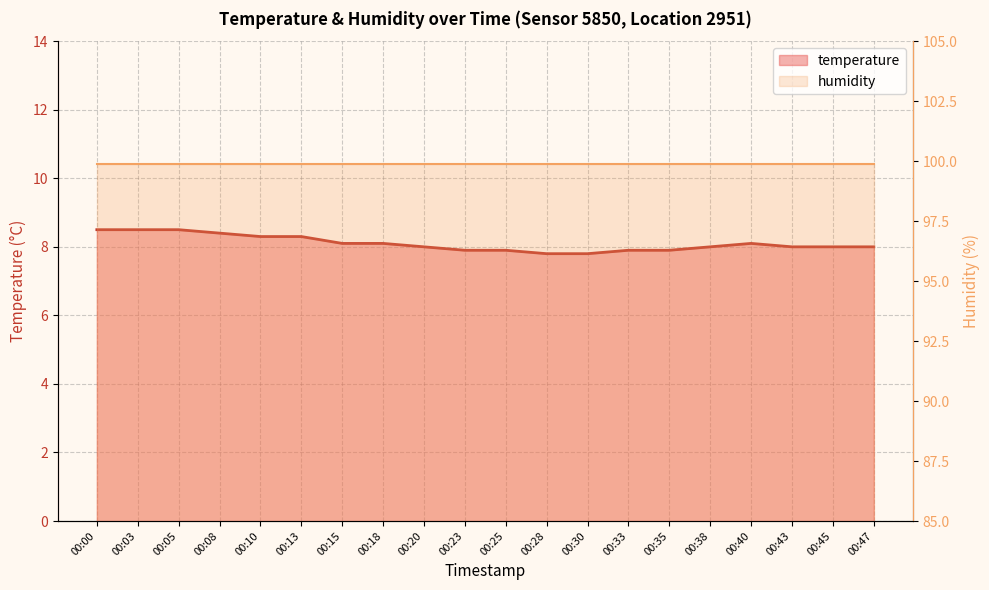

Between 00:10 and 00:30, which is larger?

00:10